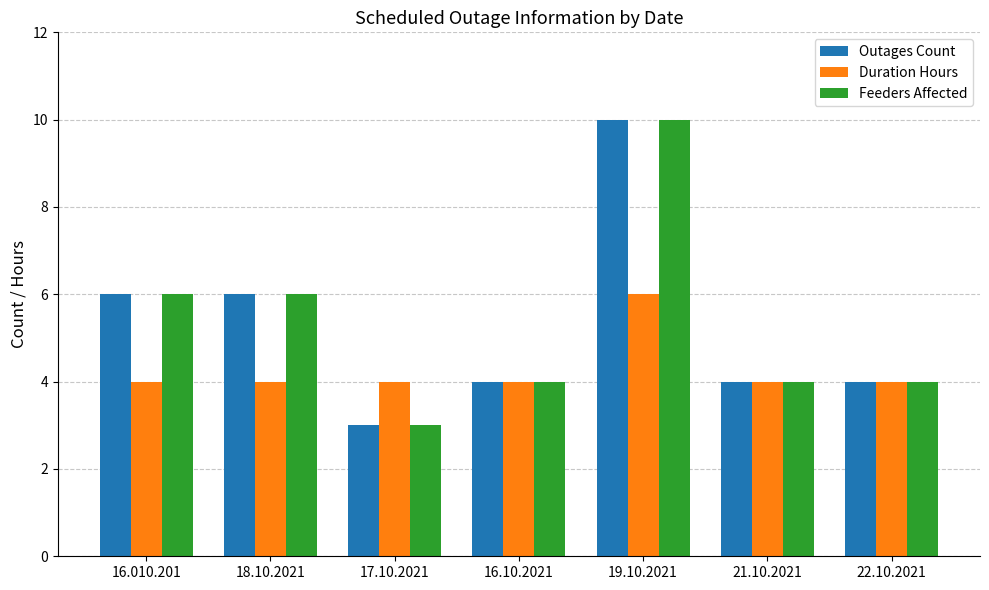

At which label does Feeders Affected reach its peak?

19.10.2021